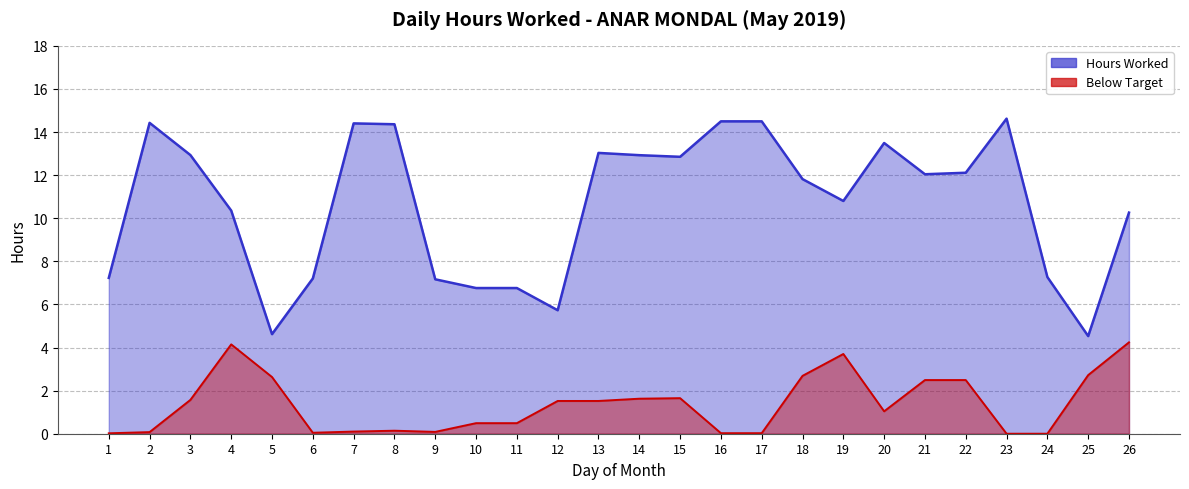

How many interior local valleys (lower than both neighbors) does the data have?

7